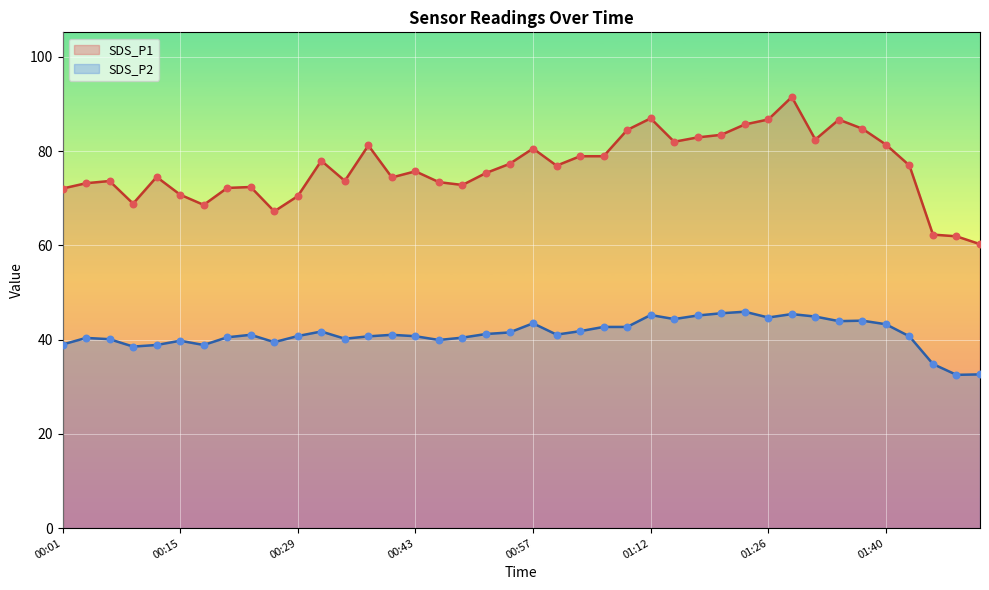

What are all the series names shown in the legend?

SDS_P1, SDS_P2